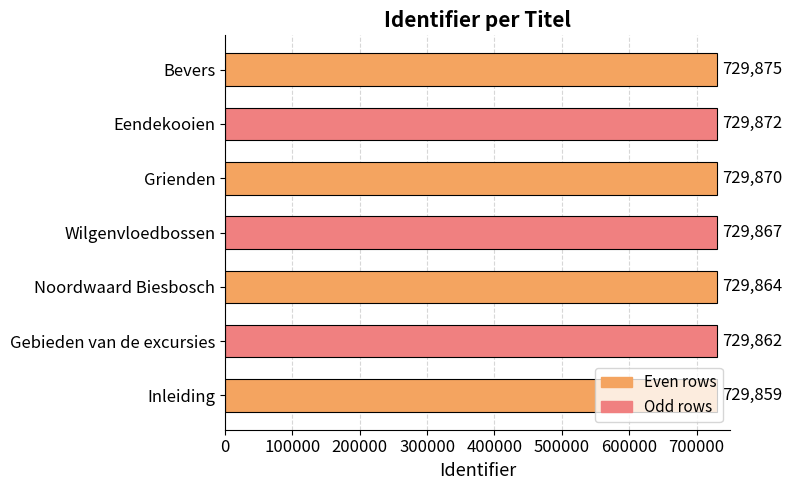

What is the sum of all values?

5109069